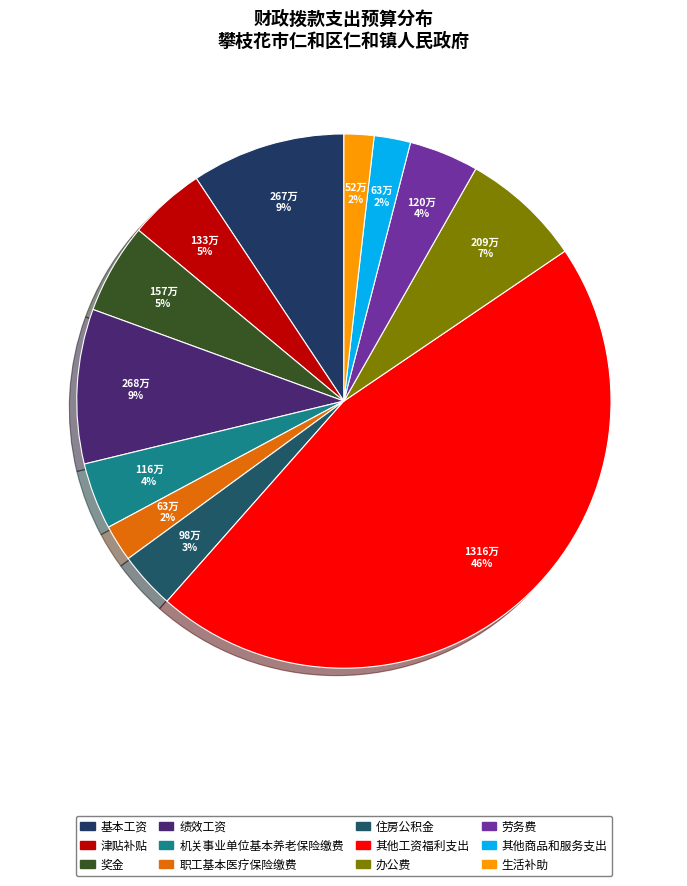

Does 住房公积金 represent more than half of the total?

No